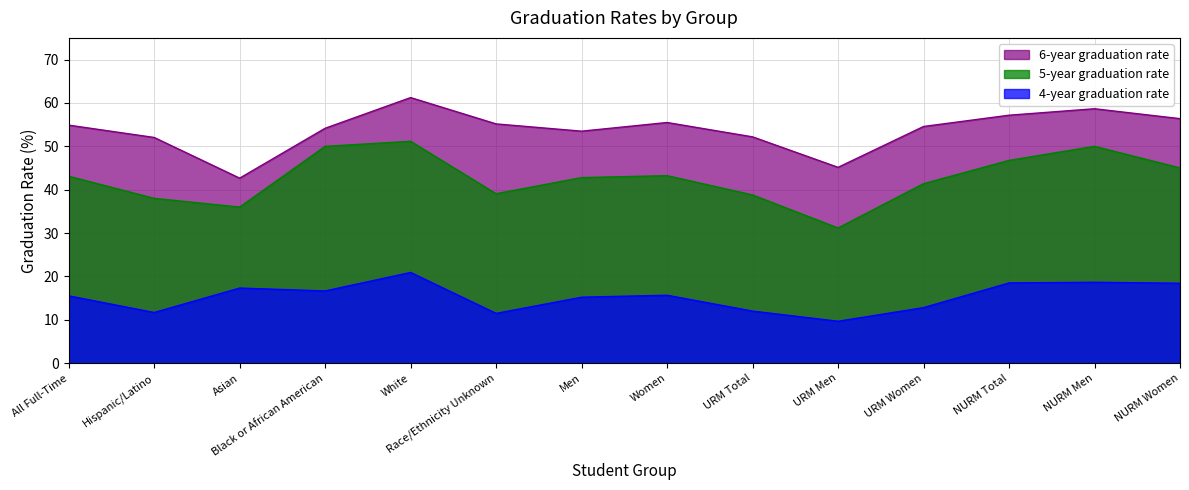

At which category does the chart reach its peak across all series?

White